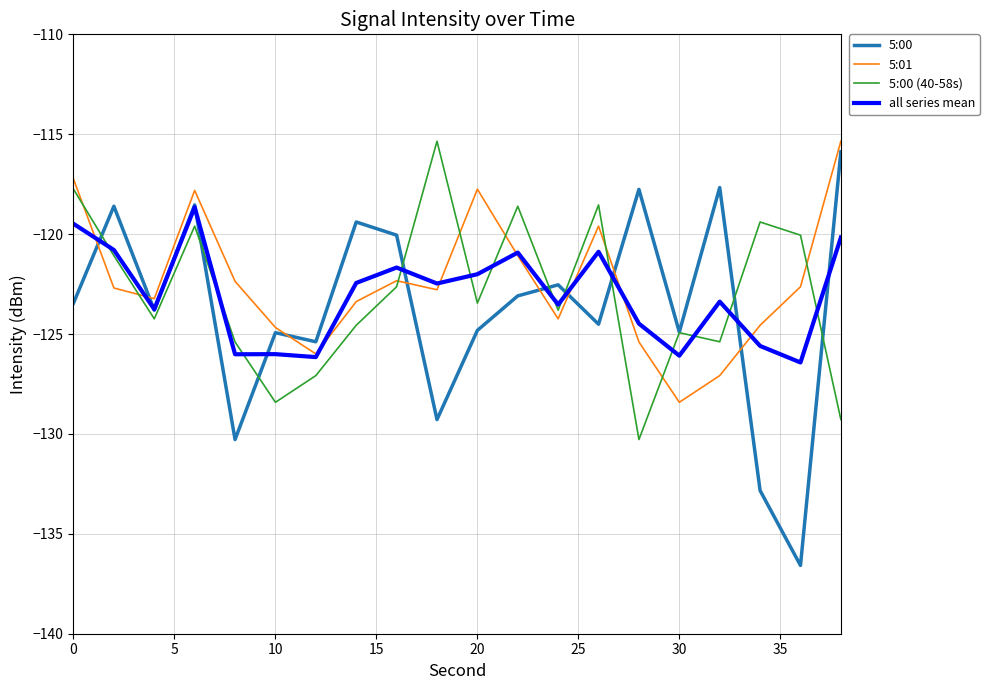

Which series has the widest spread of values?

5:00